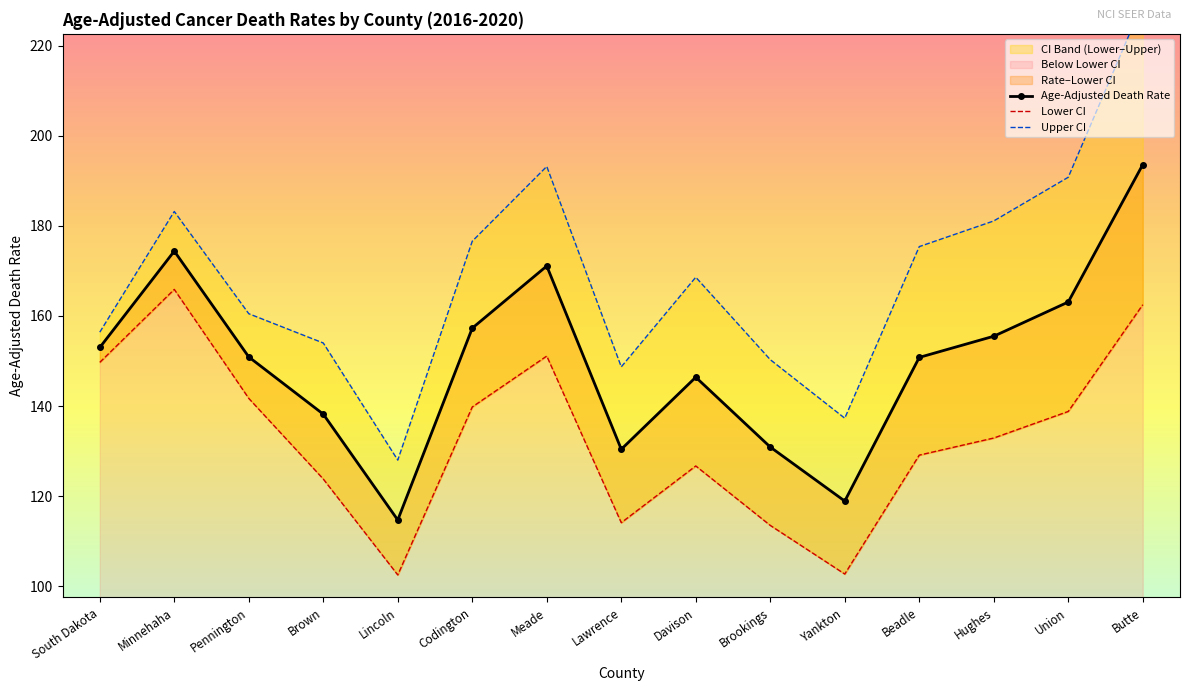

List the series in order of their peak value, highest first.

Upper CI, Age-Adjusted Death Rate, Lower CI